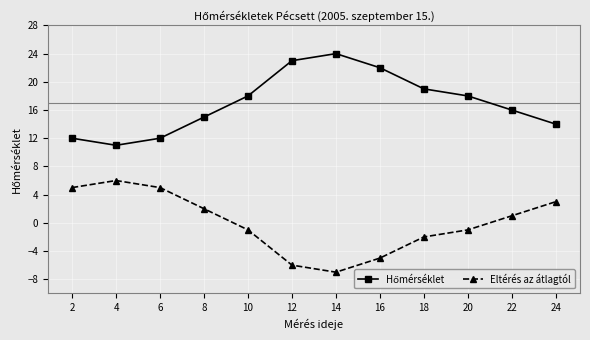

How many lines are shown in the chart?

2